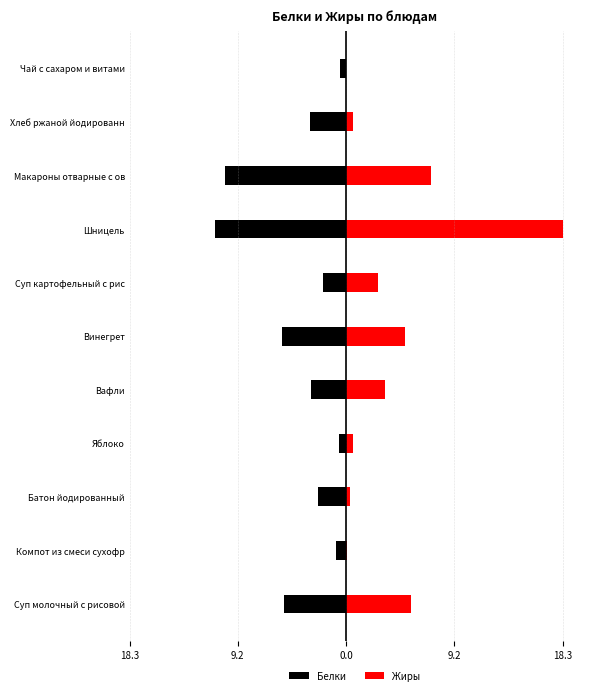

What is the average value of the Белки series?

-4.0